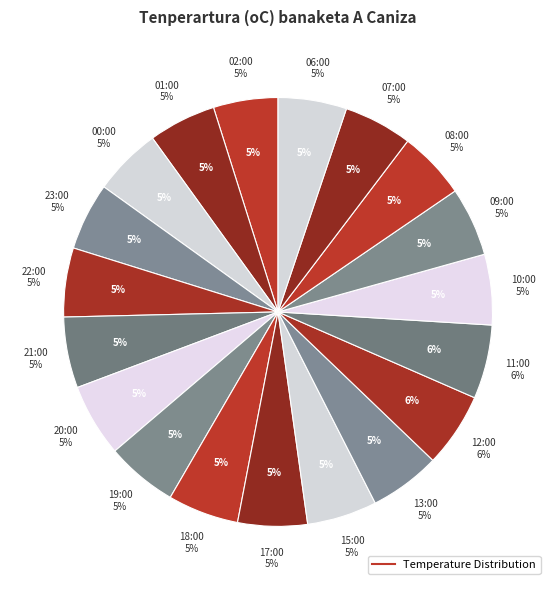

What percentage do 17:00 and 07:00 together represent?

10.4%